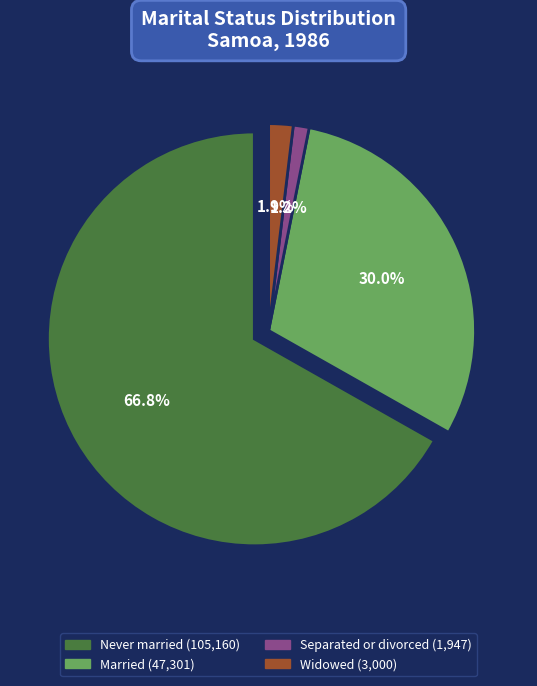

The Widowed slice represents 2% of the pie. True or false?

True